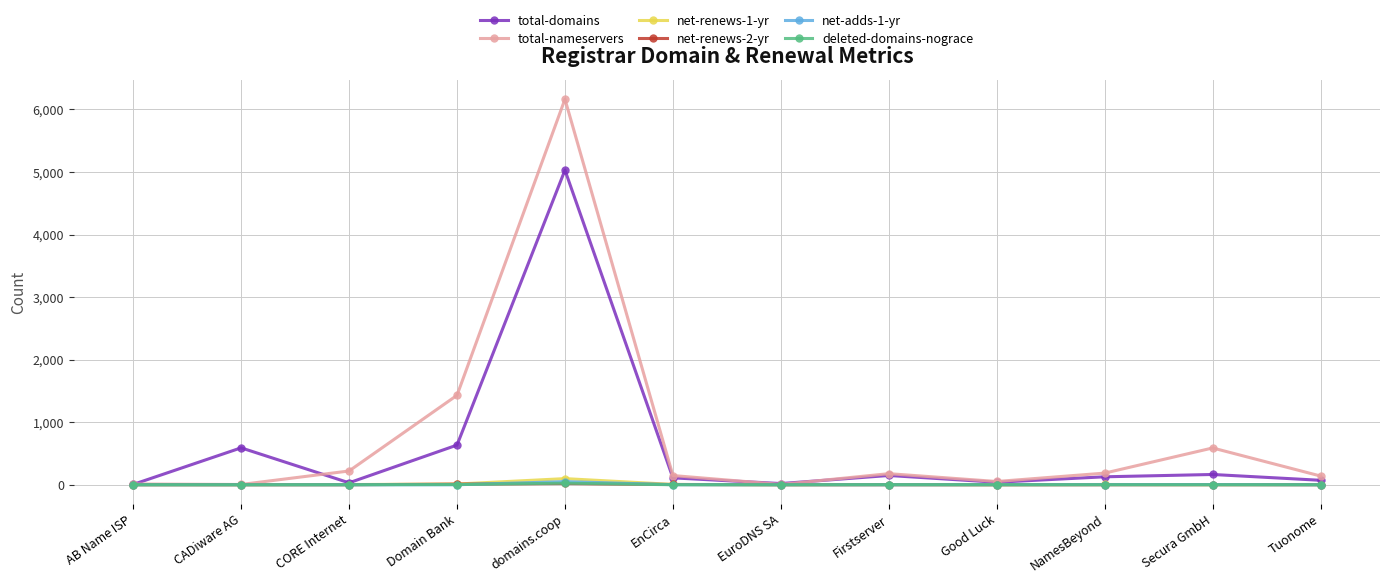

At which category is the sum across all series the highest?

domains.coop